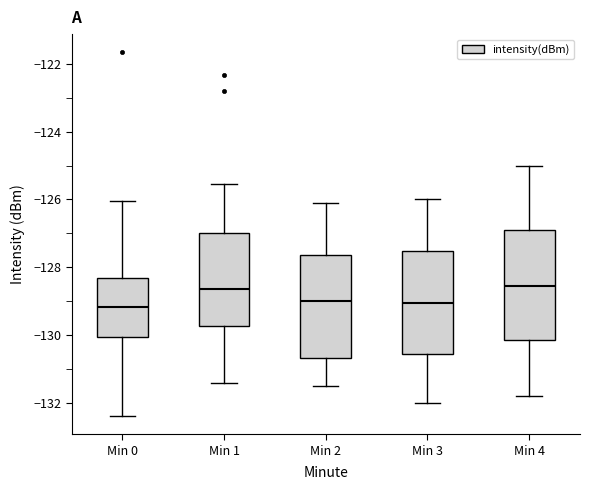

Reading left to right, read every box against the y-axis: the position of its median line, the range the box covers, and the ends of its whiskers. The values are not printed on the chart, so give them approximately, as read against the axis.

Min 0: median -129.2, box -130.0 to -128.4, whiskers -132.4 to -126.0
Min 1: median -128.6, box -129.8 to -127.0, whiskers -131.4 to -125.6
Min 2: median -129.0, box -130.6 to -127.6, whiskers -131.4 to -126.0
Min 3: median -129.0, box -130.6 to -127.6, whiskers -132.0 to -126.0
Min 4: median -128.6, box -130.2 to -126.8, whiskers -131.8 to -125.0